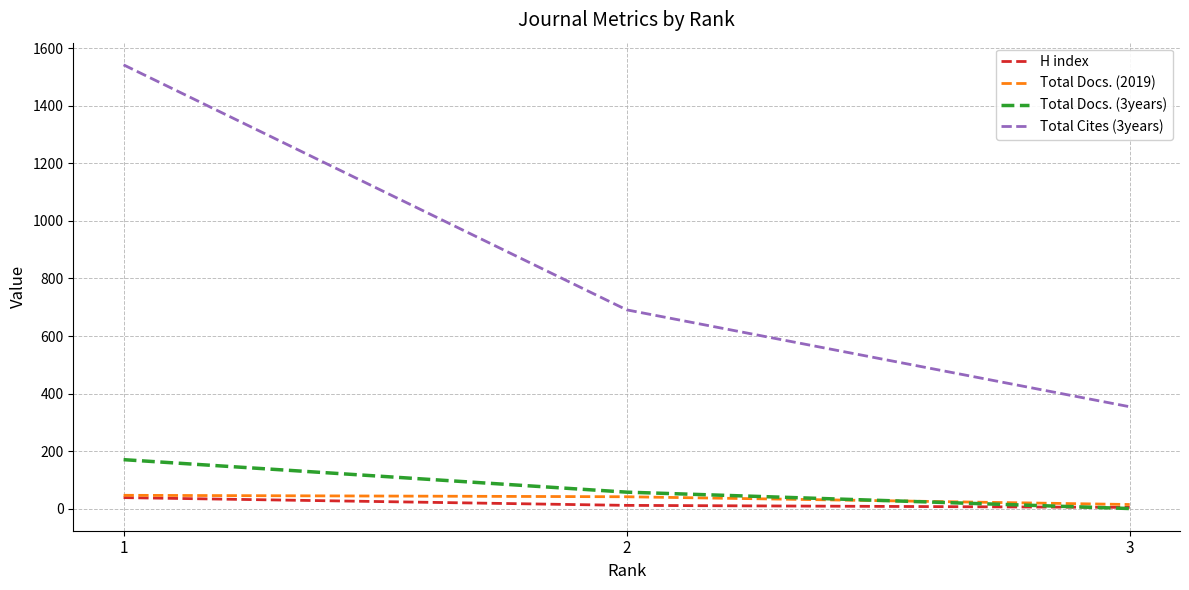

What are all the series names shown in the legend?

H index, Total Docs. (2019), Total Docs. (3years), Total Cites (3years)